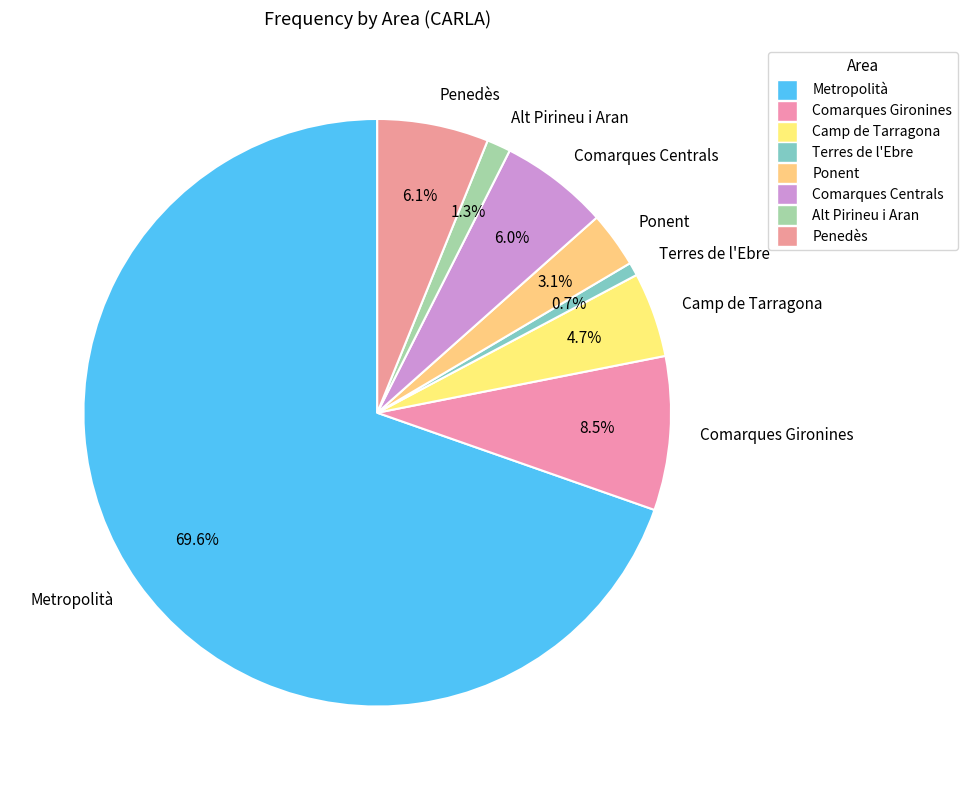

Is there any slice that represents more than half of the pie?

Yes